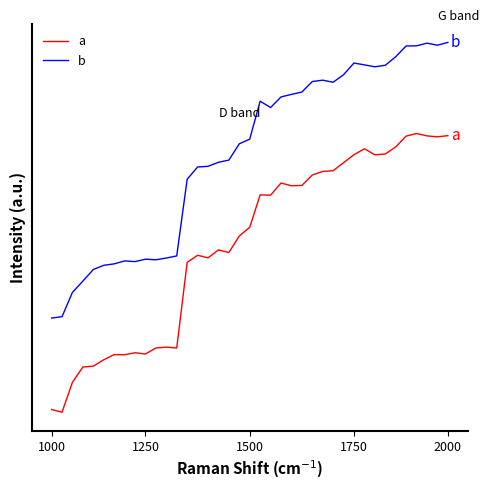

Where is a nearest to the value 174?

13